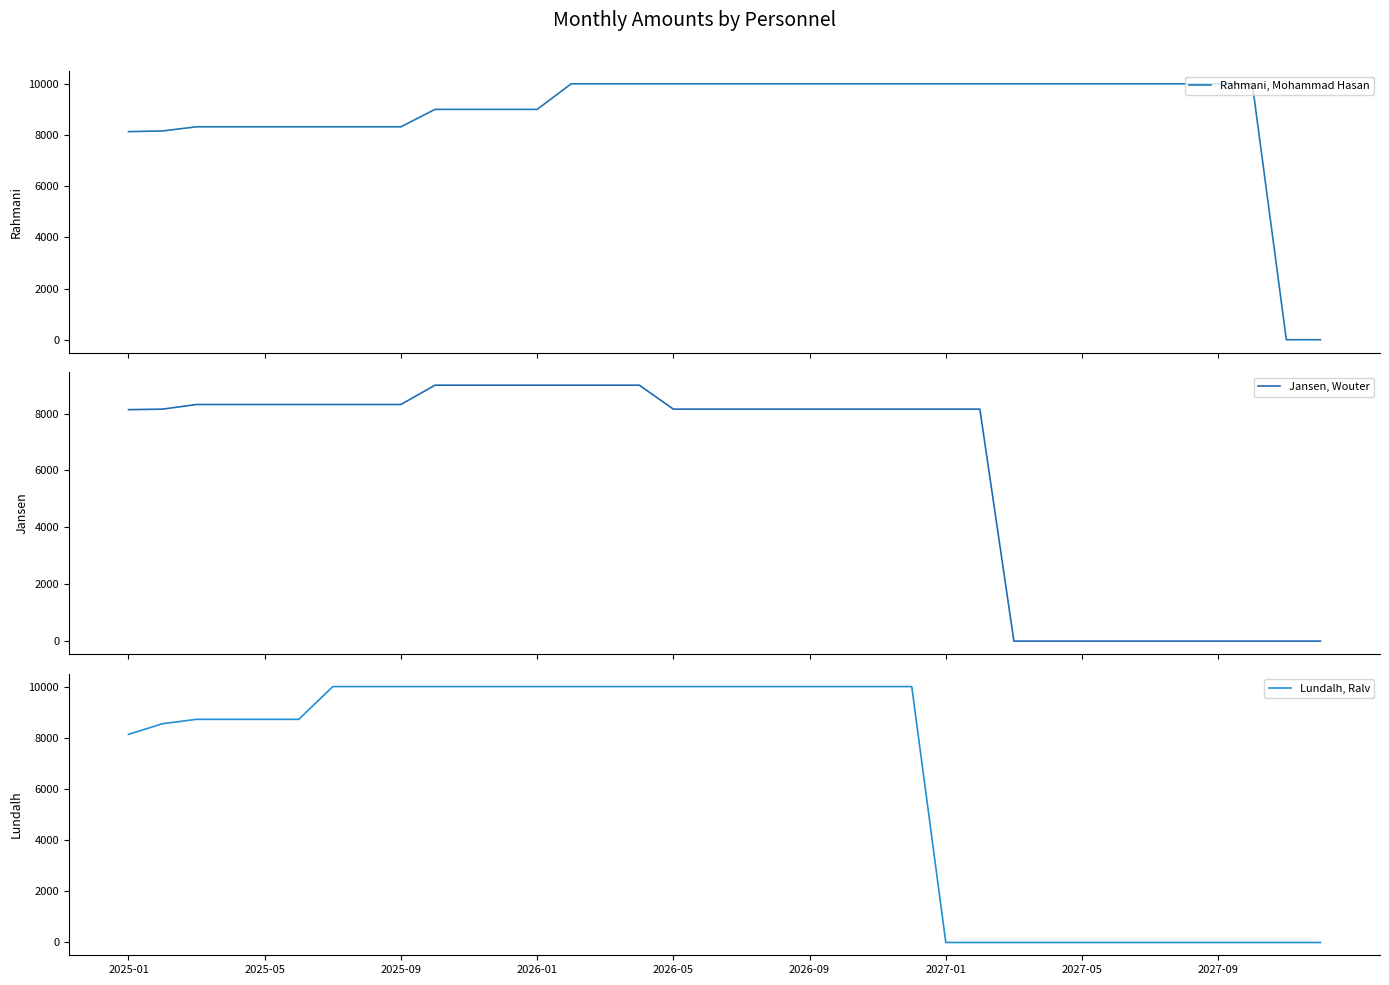

True or false: Rahmani, Mohammad Hasan and Lundalh, Ralv intersect in this chart.

False